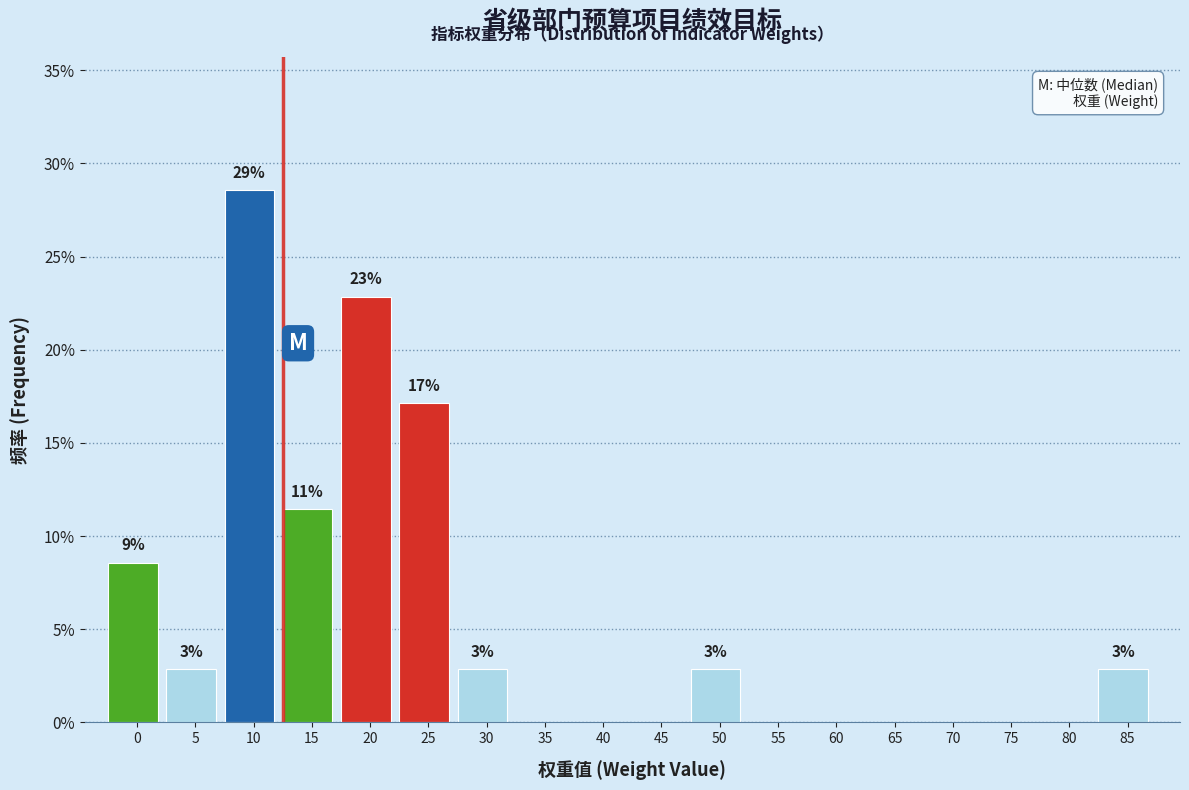

Are the bars horizontal?

No